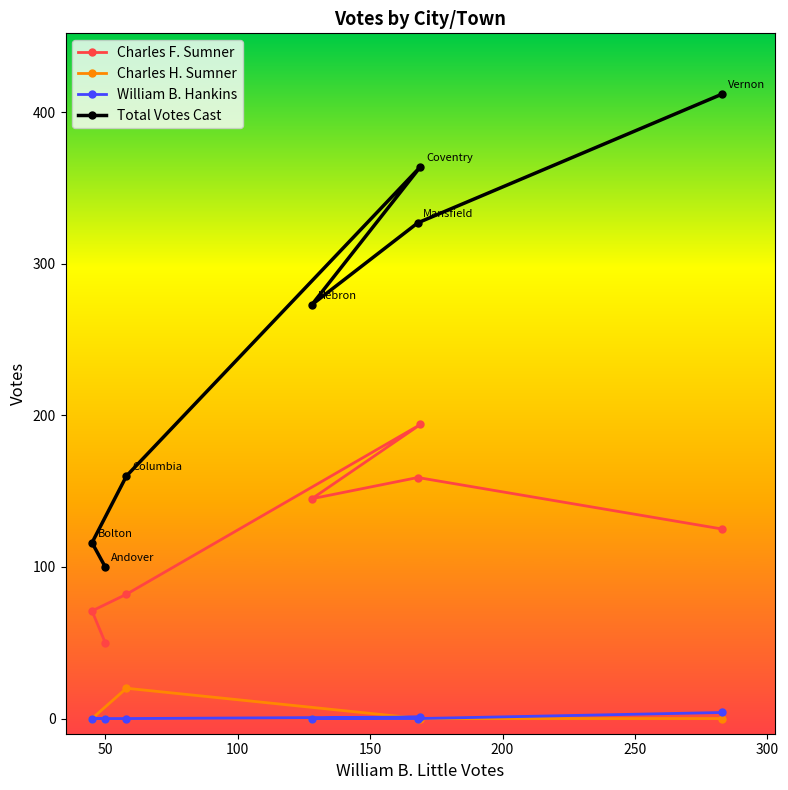

What is the value of the Total Votes Cast point at the 1st from the left?

116